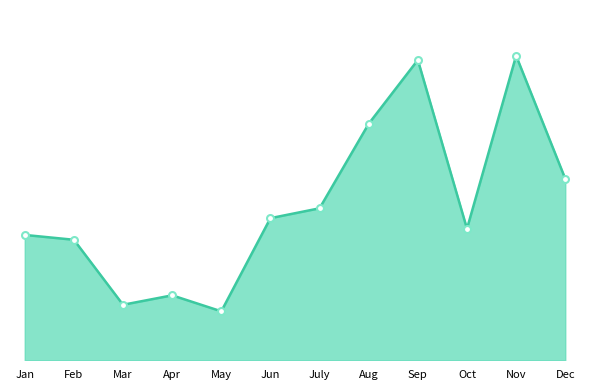

Is this an area chart (filled region under the line)?

Yes